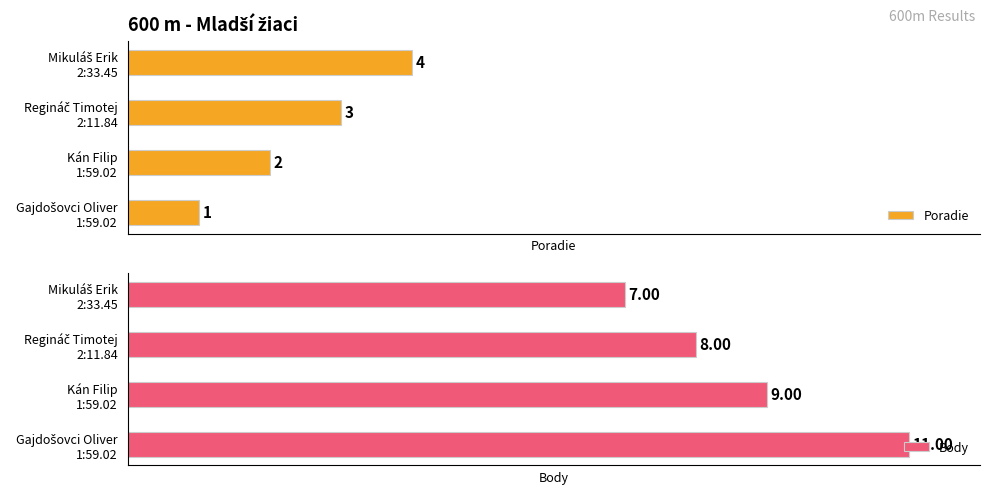

What is the label of the 3rd bar from the right?

Kán Filip
1:59.02